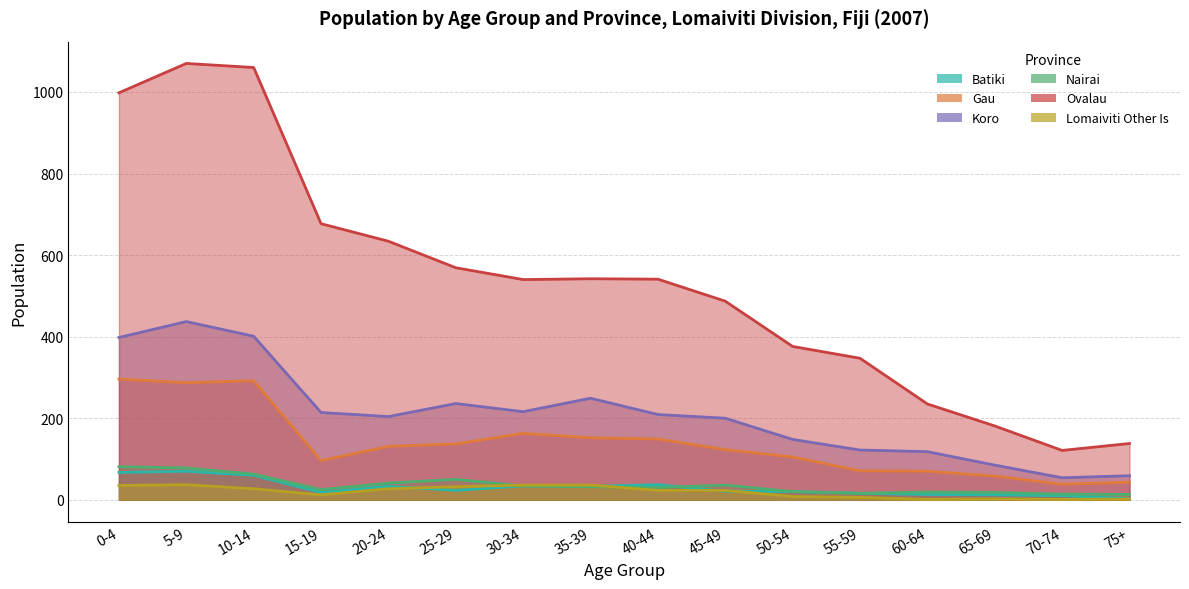

At which label is Lomaiviti Other Is closest to 19?

40-44